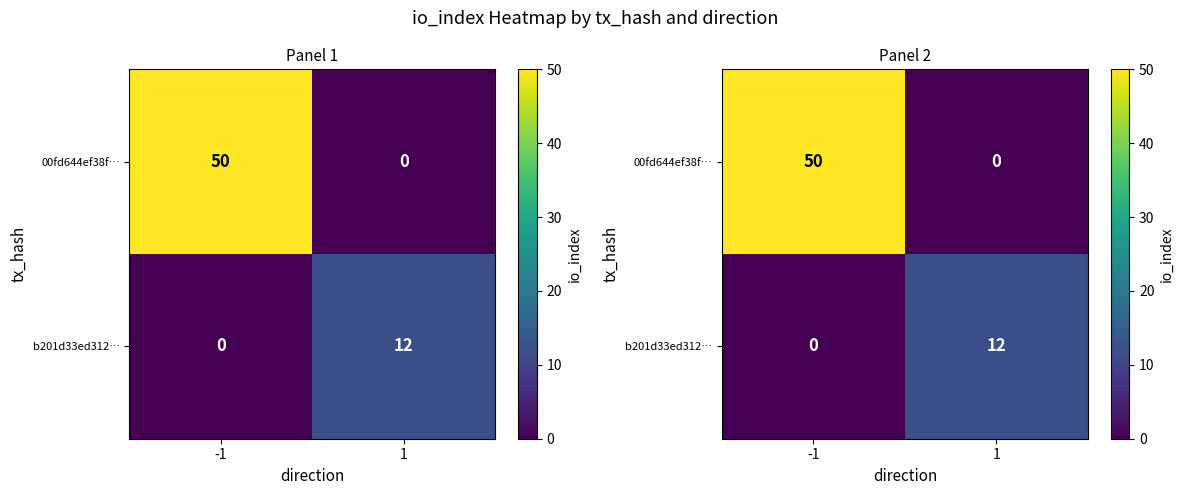

What is the difference between the 00fd644ef38f… values at -1 and 1?

50